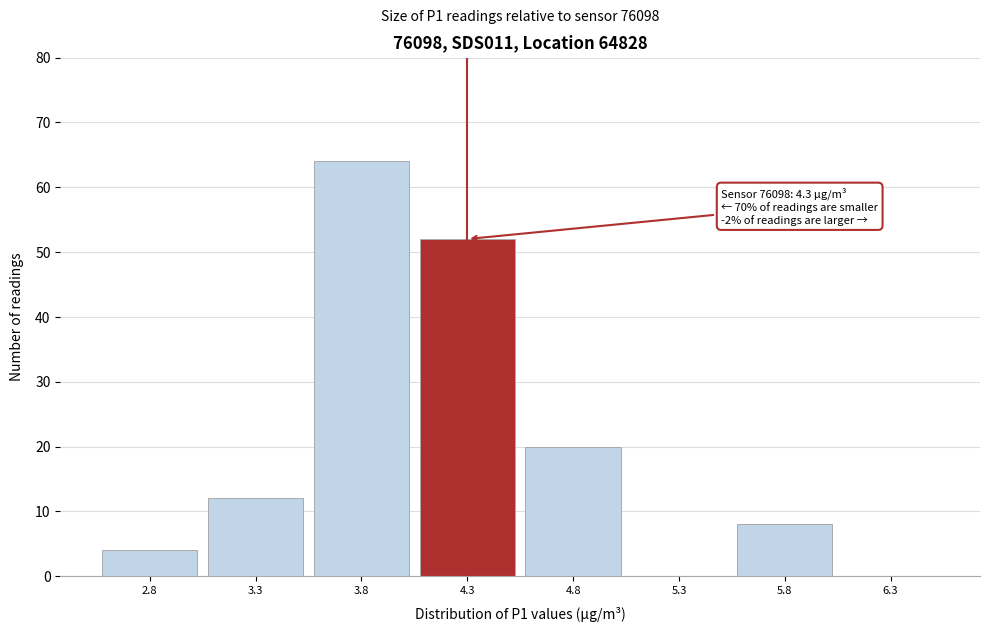

Over which range of the x-axis is the bar tallest?

3.53 to 4.03